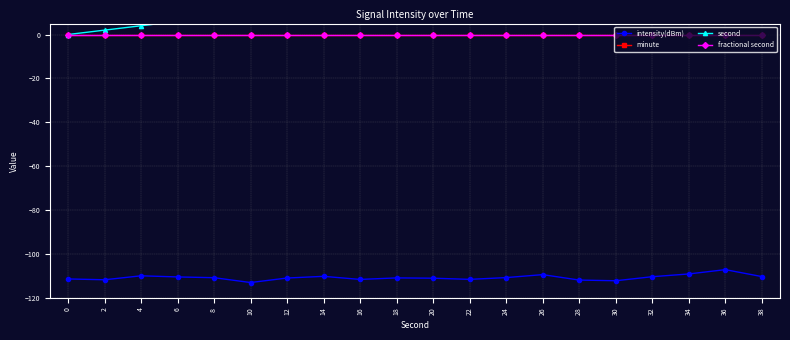

True or false: minute and intensity(dBm) intersect in this chart.

False